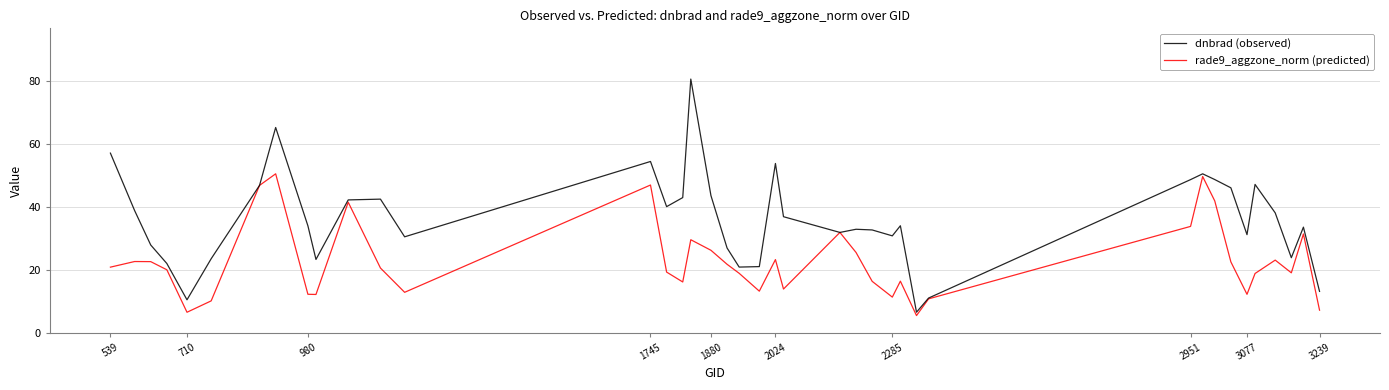

What is the greatest value displayed?

80.5